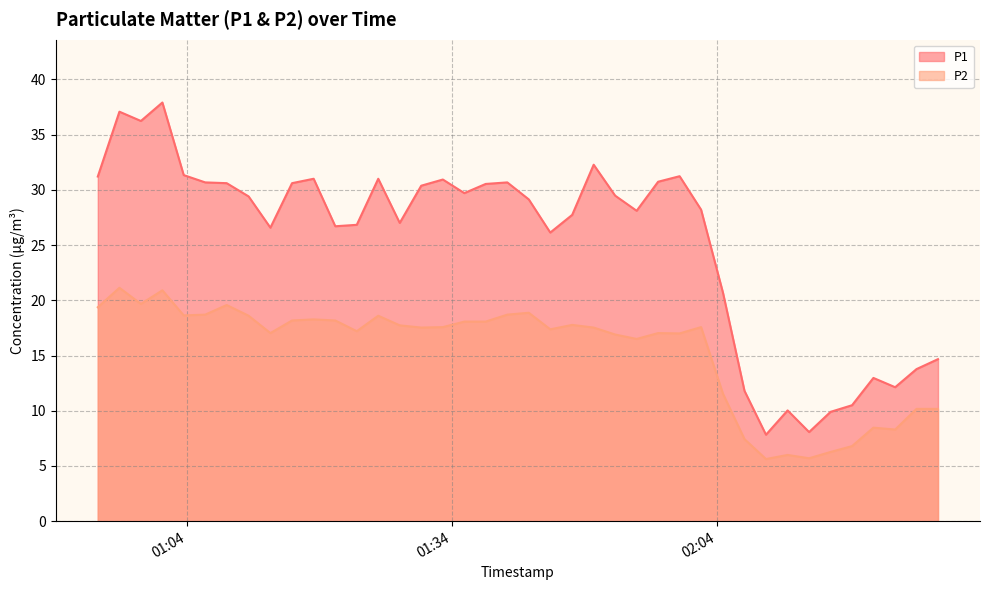

Reading right to left, list all the values displayed in this chart.

P1: 2024-03-23T02:29:03=14.7	2024-03-23T02:26:37=13.8	2024-03-23T02:24:12=12.1	2024-03-23T02:21:44=13.0	2024-03-23T02:19:19=10.5	2024-03-23T02:16:53=9.9	2024-03-23T02:14:27=8.1	2024-03-23T02:12:01=10.0	2024-03-23T02:09:34=7.8	2024-03-23T02:07:08=11.8	2024-03-23T02:04:42=20.7	2024-03-23T02:02:13=28.2	2024-03-23T01:59:47=31.2	2024-03-23T01:57:21=30.7	2024-03-23T01:54:55=28.1	2024-03-23T01:52:29=29.5	2024-03-23T01:50:03=32.3	2024-03-23T01:47:37=27.7	2024-03-23T01:45:08=26.1	2024-03-23T01:42:42=29.1	2024-03-23T01:40:16=30.7	2024-03-23T01:37:49=30.5	2024-03-23T01:35:24=29.7	2024-03-23T01:32:58=30.9	2024-03-23T01:30:31=30.4	2024-03-23T01:28:05=27.0	2024-03-23T01:25:39=31.0	2024-03-23T01:23:13=26.8	2024-03-23T01:20:47=26.7	2024-03-23T01:18:20=31.0	2024-03-23T01:15:53=30.6	2024-03-23T01:13:26=26.6	2024-03-23T01:10:58=29.4	2024-03-23T01:08:29=30.6	2024-03-23T01:06:03=30.7	2024-03-23T01:03:37=31.3	2024-03-23T01:01:12=37.9	2024-03-23T00:58:46=36.2	2024-03-23T00:56:20=37.1	2024-03-23T00:53:53=31.2
P2: 2024-03-23T02:29:03=10.2	2024-03-23T02:26:37=10.2	2024-03-23T02:24:12=8.3	2024-03-23T02:21:44=8.5	2024-03-23T02:19:19=6.8	2024-03-23T02:16:53=6.3	2024-03-23T02:14:27=5.7	2024-03-23T02:12:01=6.0	2024-03-23T02:09:34=5.6	2024-03-23T02:07:08=7.4	2024-03-23T02:04:42=11.5	2024-03-23T02:02:13=17.6	2024-03-23T01:59:47=17.0	2024-03-23T01:57:21=17.0	2024-03-23T01:54:55=16.5	2024-03-23T01:52:29=16.9	2024-03-23T01:50:03=17.5	2024-03-23T01:47:37=17.8	2024-03-23T01:45:08=17.4	2024-03-23T01:42:42=18.9	2024-03-23T01:40:16=18.7	2024-03-23T01:37:49=18.1	2024-03-23T01:35:24=18.1	2024-03-23T01:32:58=17.6	2024-03-23T01:30:31=17.5	2024-03-23T01:28:05=17.7	2024-03-23T01:25:39=18.6	2024-03-23T01:23:13=17.2	2024-03-23T01:20:47=18.2	2024-03-23T01:18:20=18.3	2024-03-23T01:15:53=18.2	2024-03-23T01:13:26=17.0	2024-03-23T01:10:58=18.6	2024-03-23T01:08:29=19.6	2024-03-23T01:06:03=18.7	2024-03-23T01:03:37=18.6	2024-03-23T01:01:12=20.9	2024-03-23T00:58:46=19.7	2024-03-23T00:56:20=21.1	2024-03-23T00:53:53=19.4